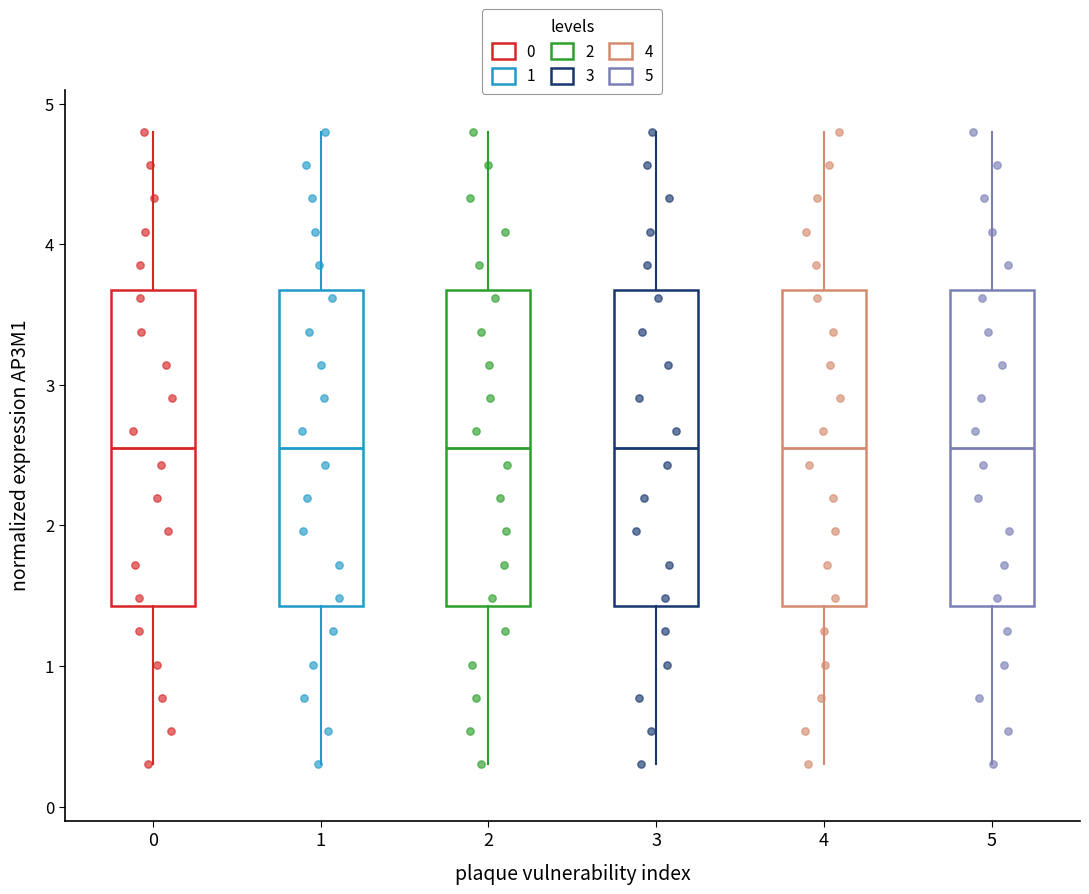

Where does the median line of the box at x = 1 sit on the y-axis? The values are not printed on the chart, so give them approximately, as read against the axis.

2.6